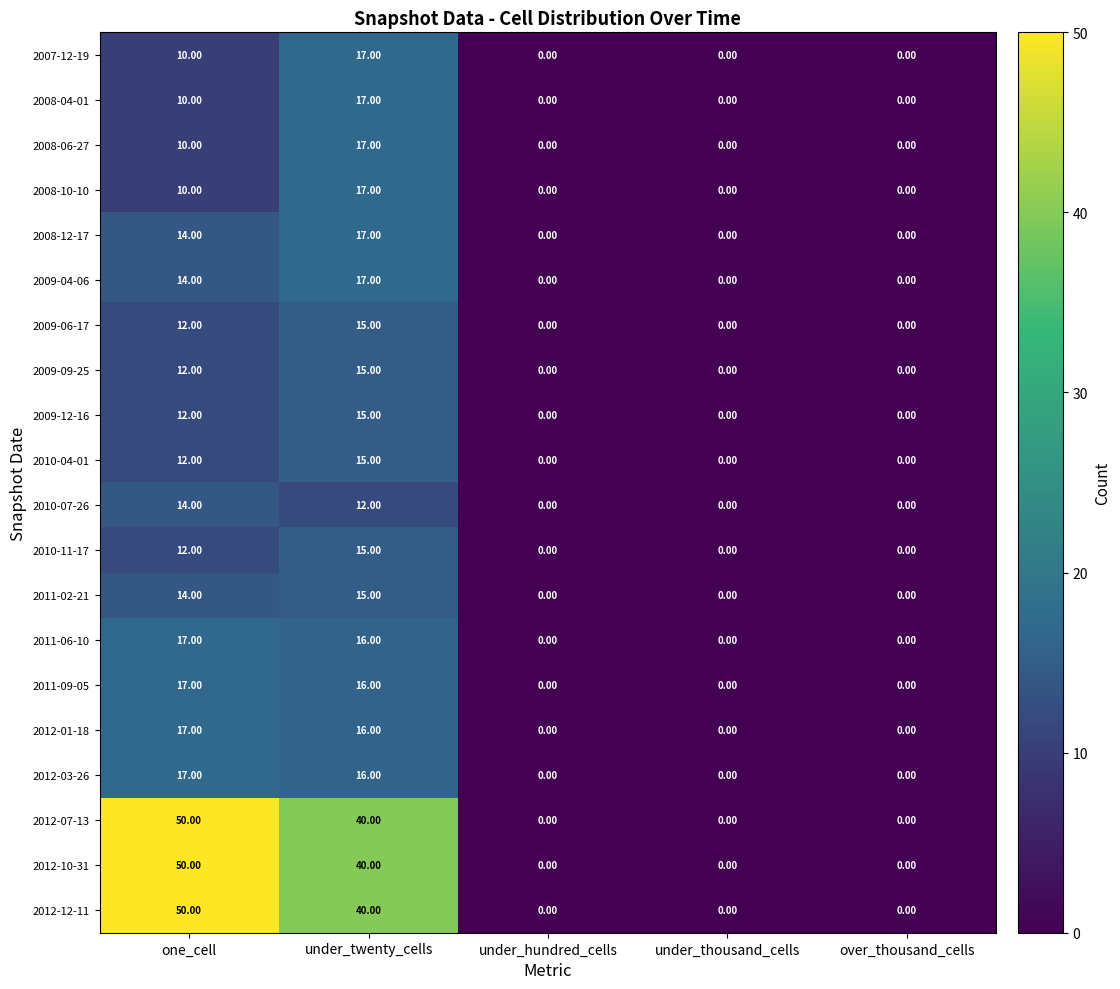

At which category is the sum across all series the highest?

under_twenty_cells